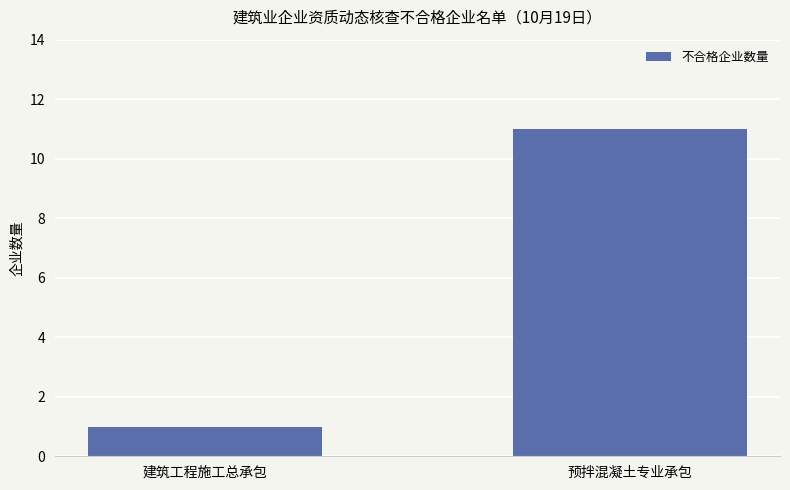

List the labels in order of value, smallest first.

建筑工程施工总承包, 预拌混凝土专业承包